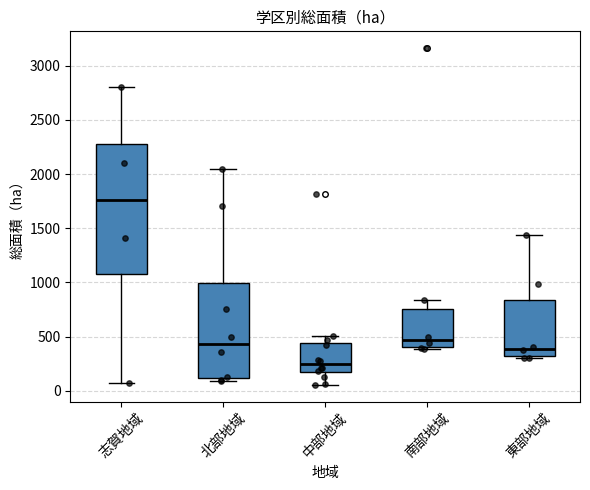

Which box is the tallest, from its lower edge to its upper edge?

志賀地域